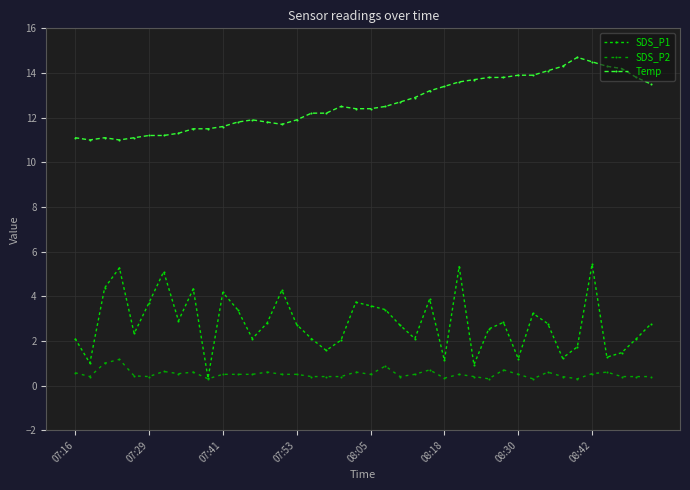

What is the difference between the maximum and minimum values in the SDS_P1 series?

5.1